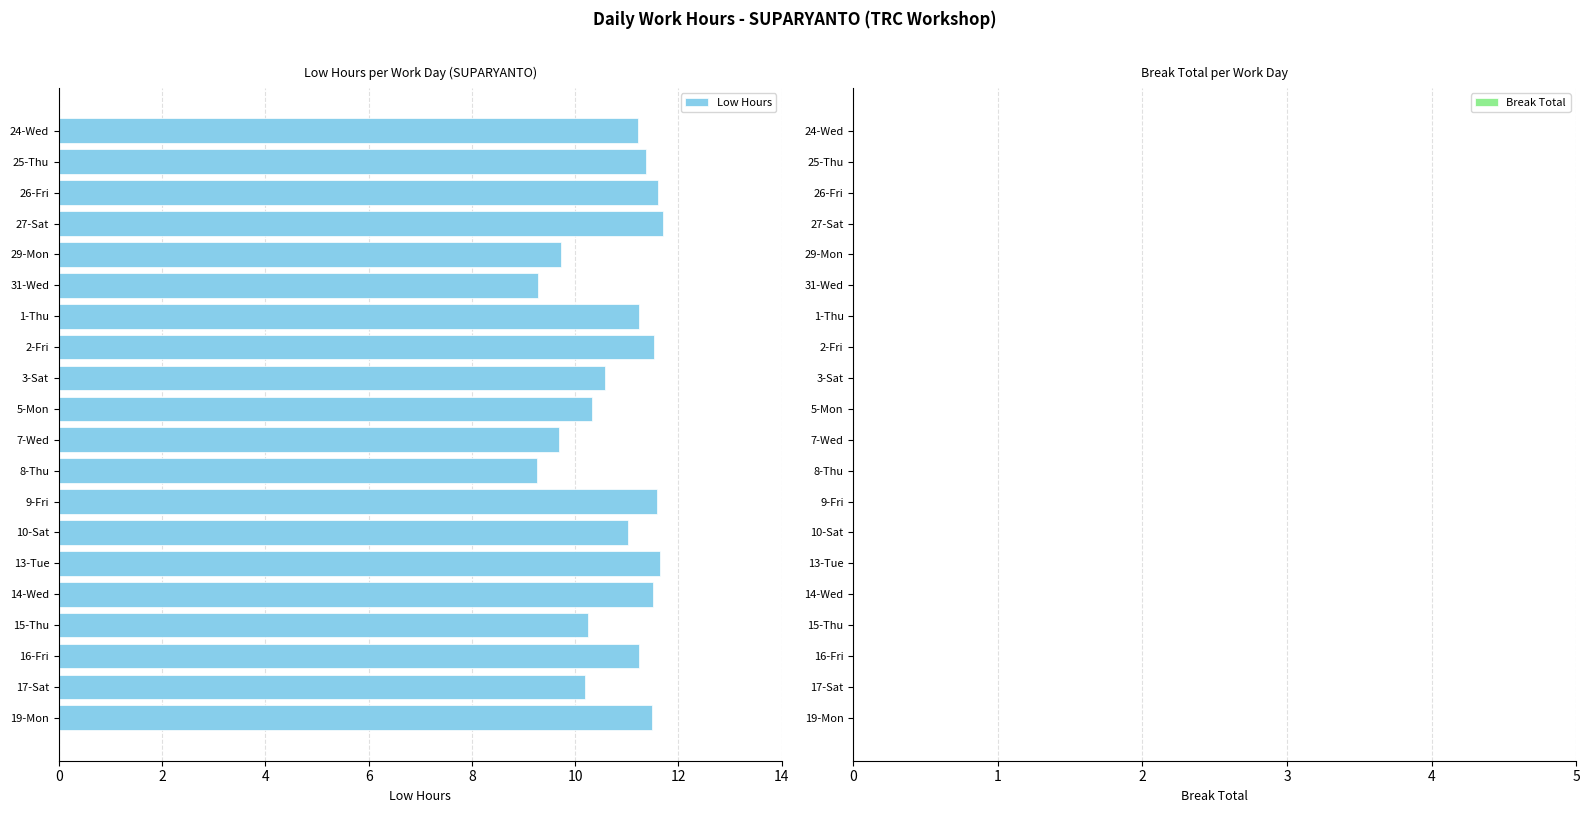

What is the greatest value displayed?

11.7